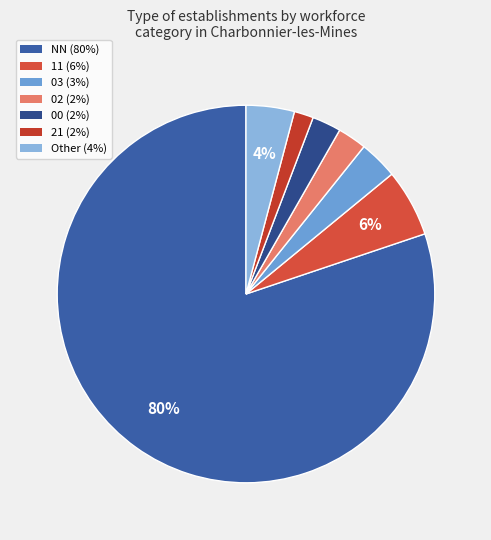

Which category has the biggest portion of the pie?

NN (80%)